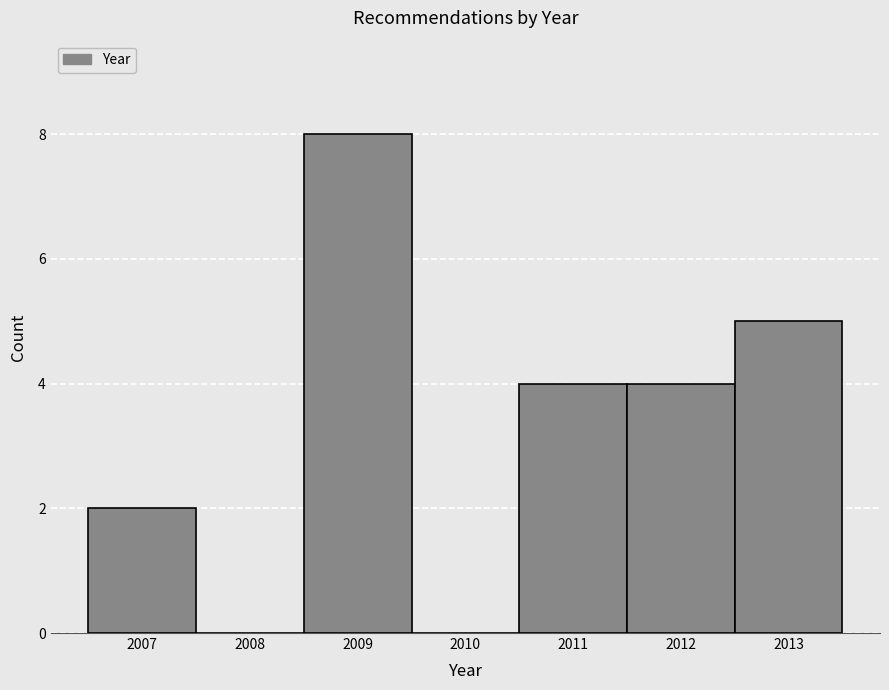

Reading left to right, list every bar in this chart as the range it spans on the x-axis followed by its height. The values are not printed on the chart, so give them approximately, as read against the axis.

2006.5 to 2007.5: 2
2007.5 to 2008.5: 0
2008.5 to 2009.5: 8
2009.5 to 2010.5: 0
2010.5 to 2011.5: 4
2011.5 to 2012.5: 4
2012.5 to 2013.5: 5